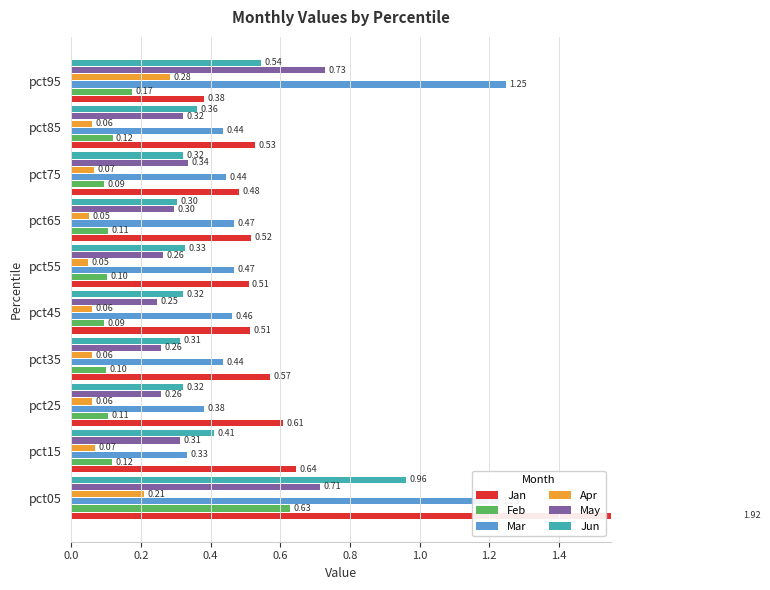

At how many categories does at least one series exceed 1?

2